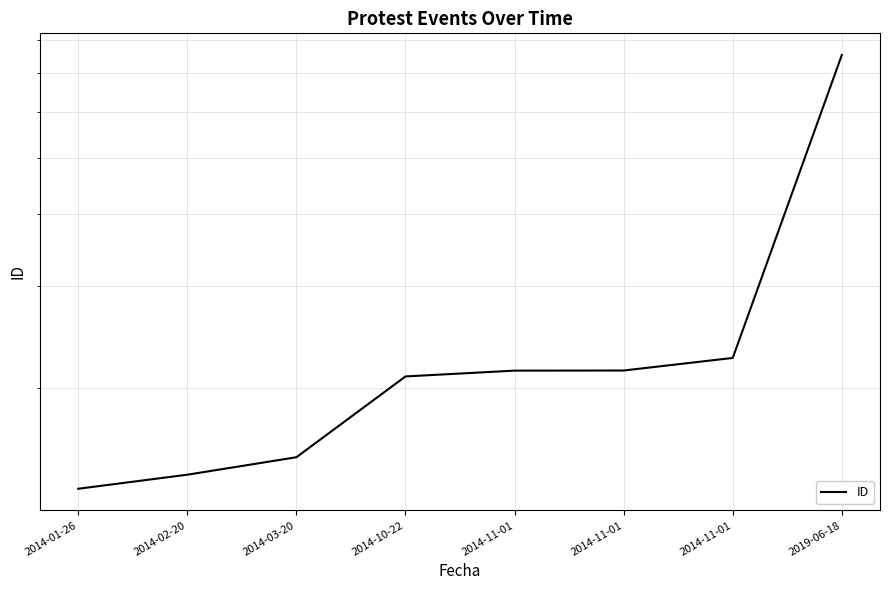

How many categories are shown in the chart?

8